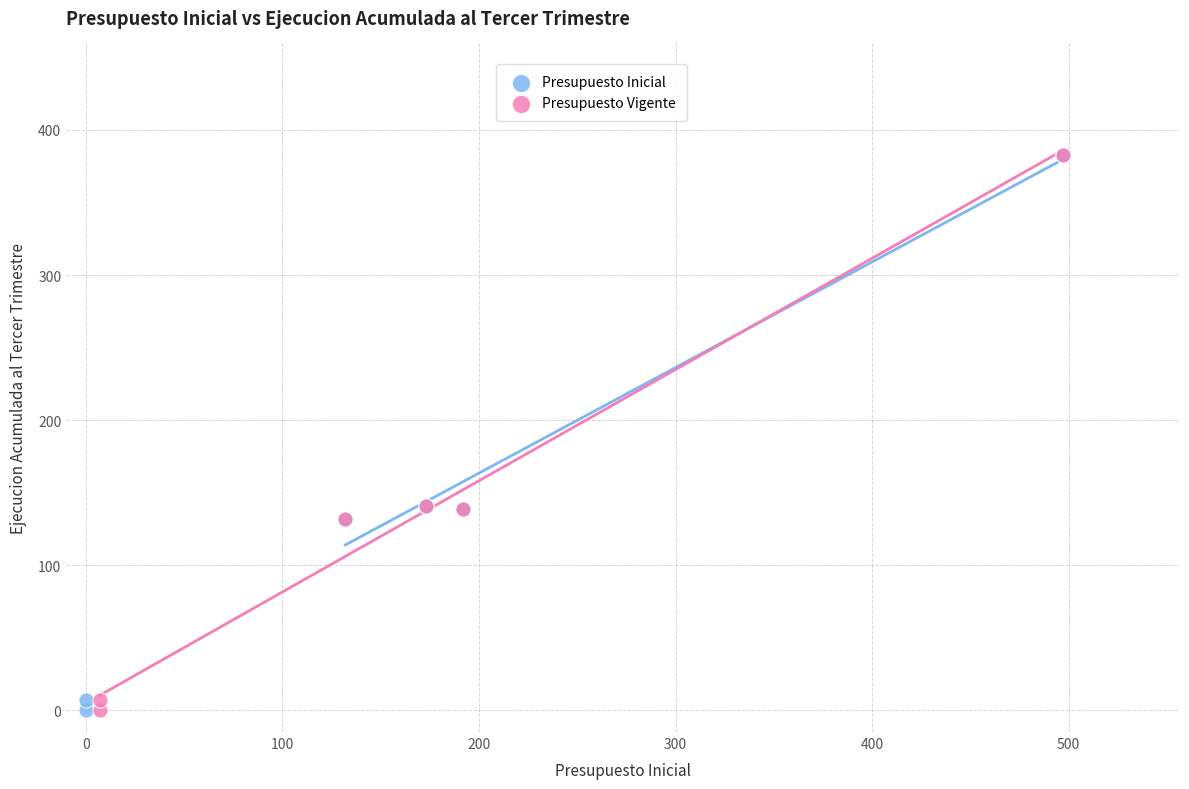

What are all the series names shown in the legend?

Presupuesto Inicial, Presupuesto Vigente